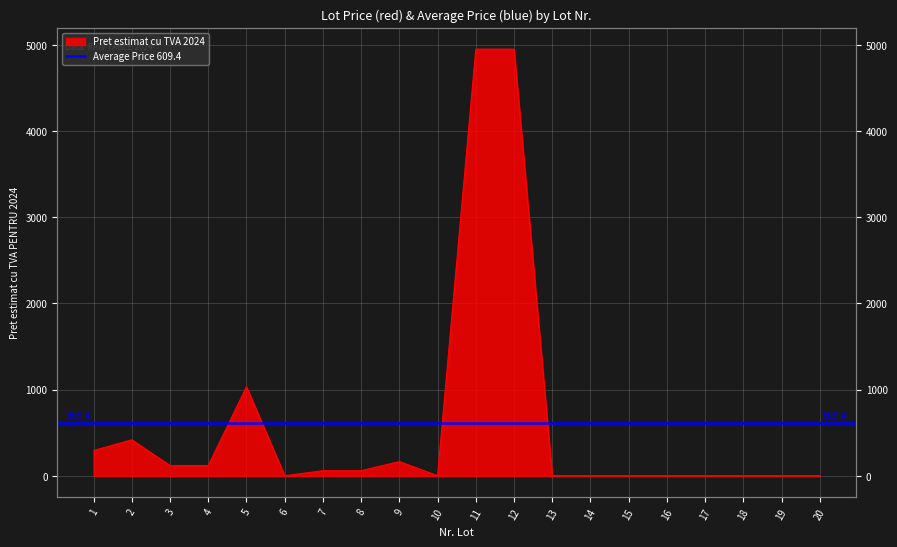

Count the number of categories in the chart.

20